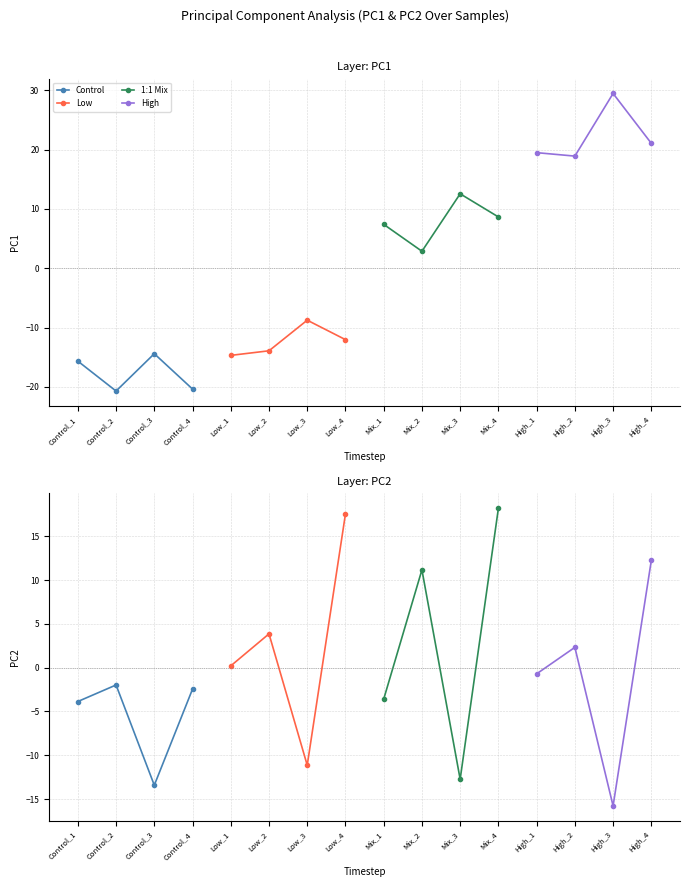

What is the maximum value for Control?

-2.0